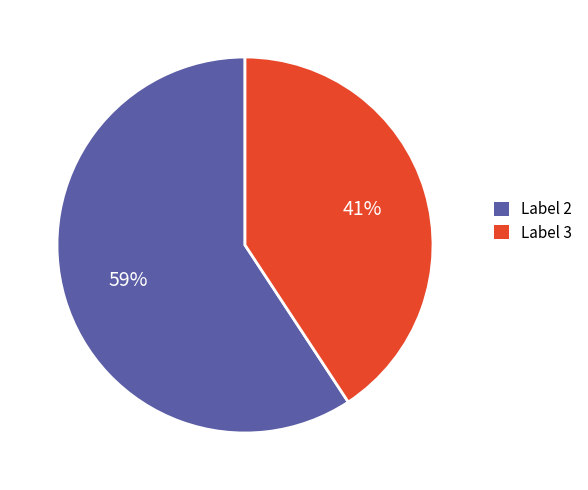

The Label 2 slice represents 59% of the pie. True or false?

True